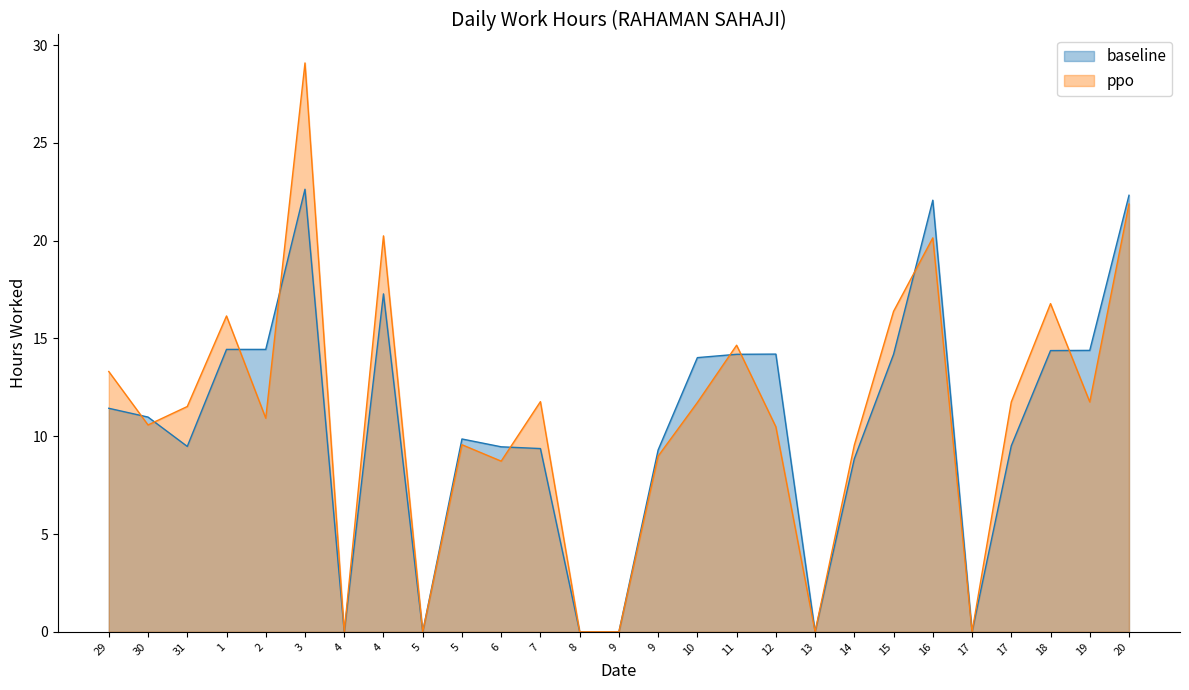

Does the chart have visible grid lines?

No